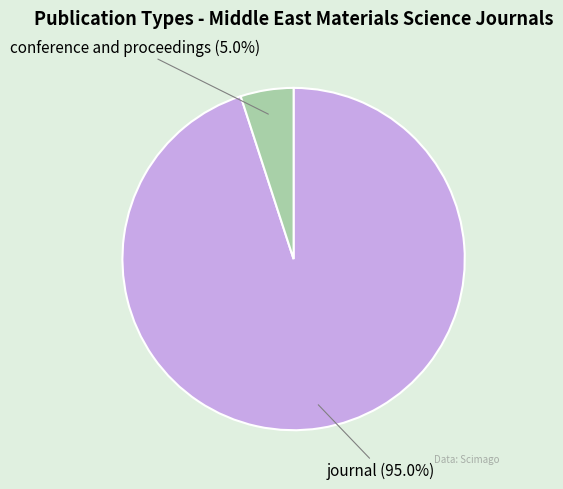

Which slice is the smallest?

conference and proceedings